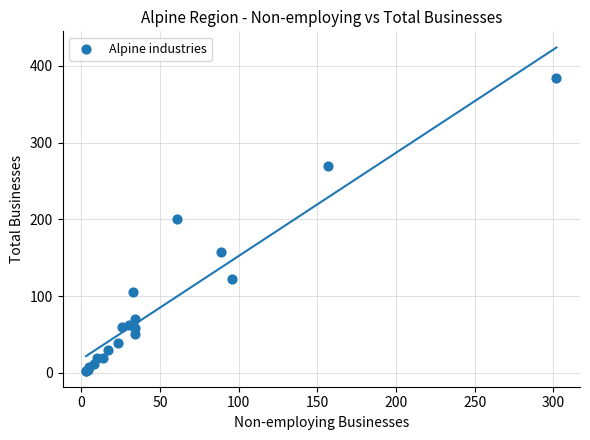

What Y value in the scatter plot is closest to 193?

201